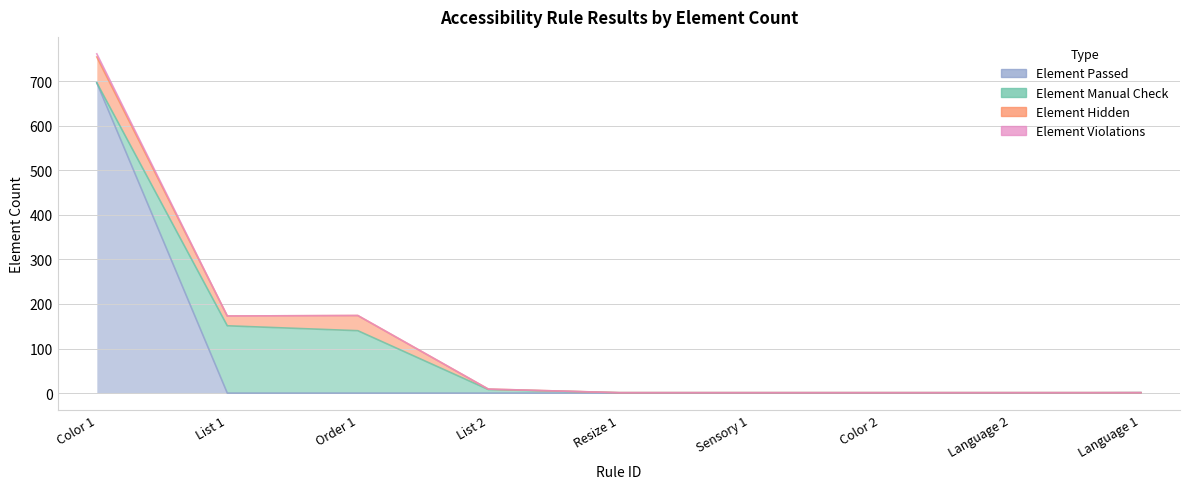

At which category is the sum across all series the highest?

Color 1